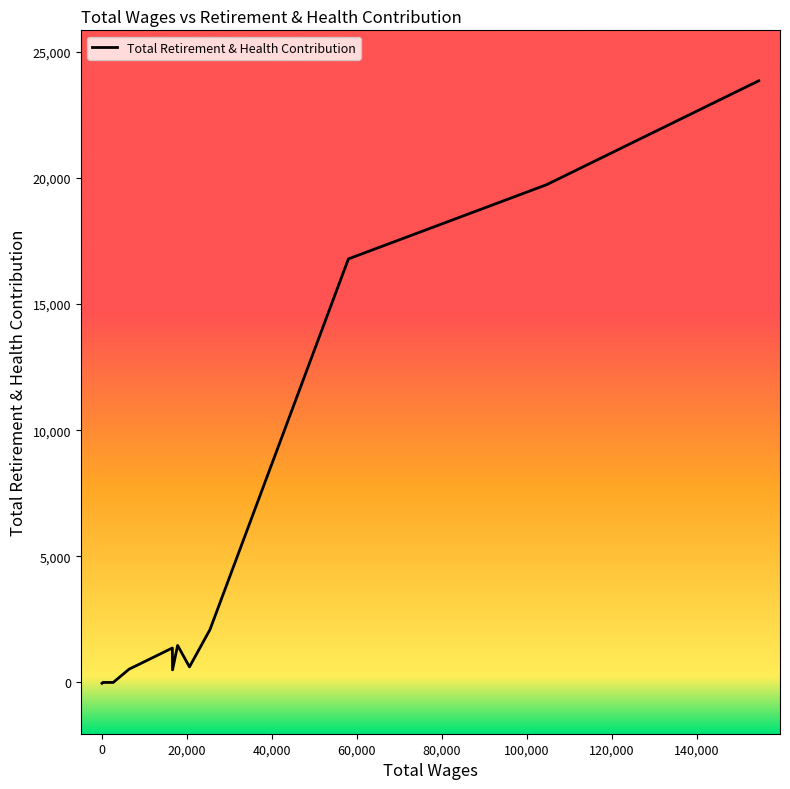

What is the difference between the maximum and minimum values?

23885